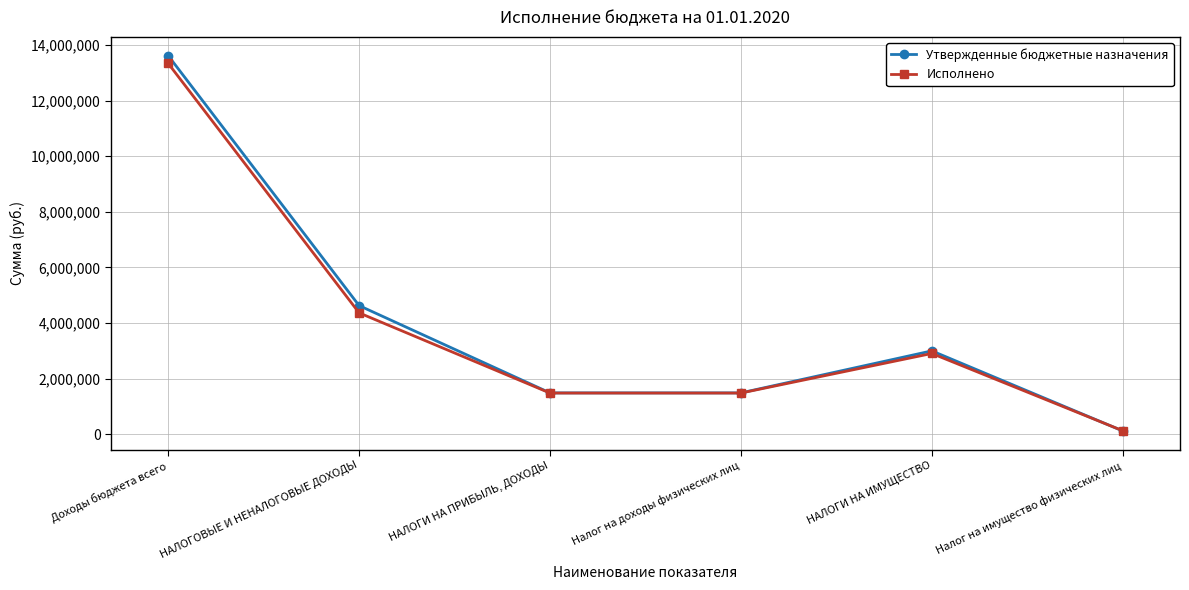

What is the minimum value shown in the chart?

116300.0